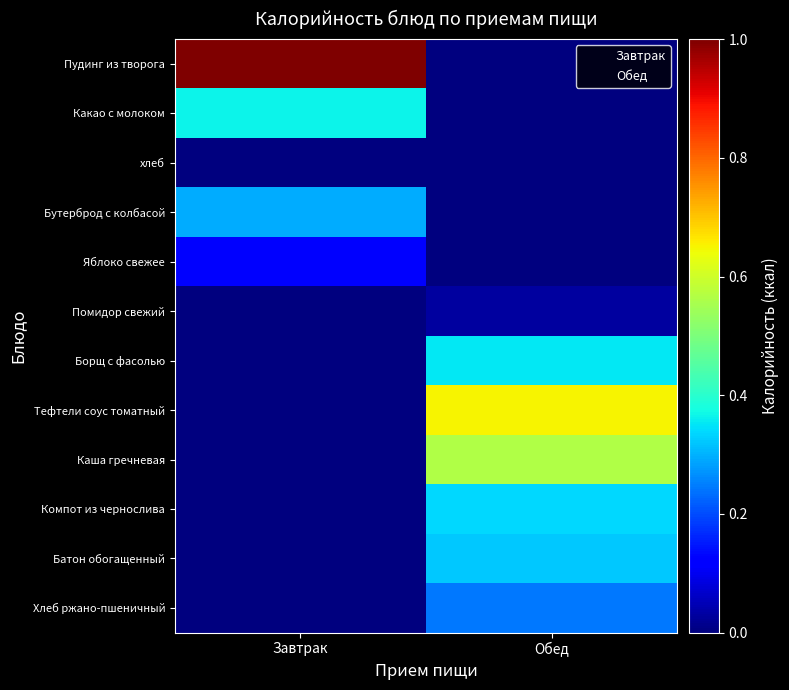

What is the total value across all series at Завтрак?

1.8